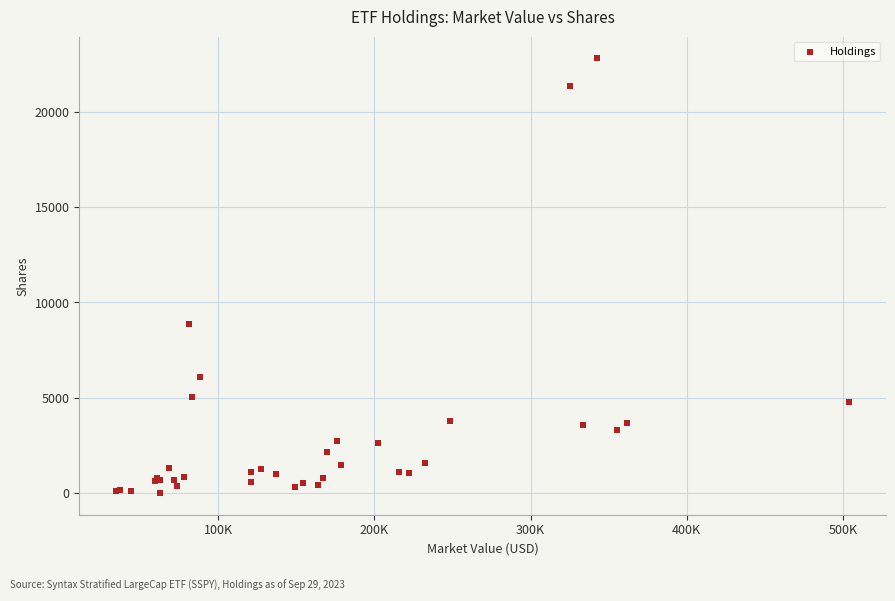

What Y value in the scatter plot is closest to 11403?

8872